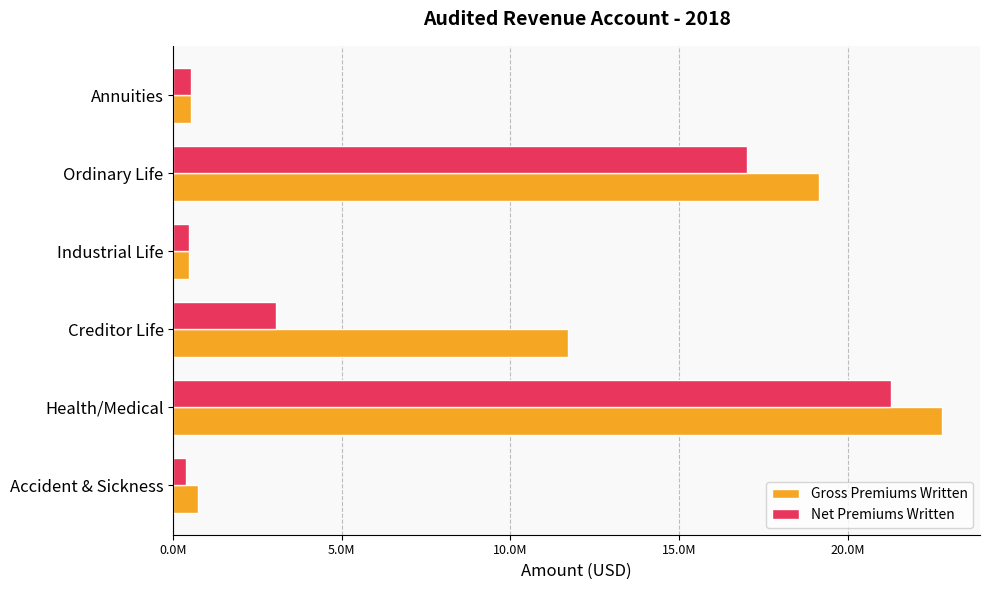

What are all the series names shown in the legend?

Gross Premiums Written, Net Premiums Written